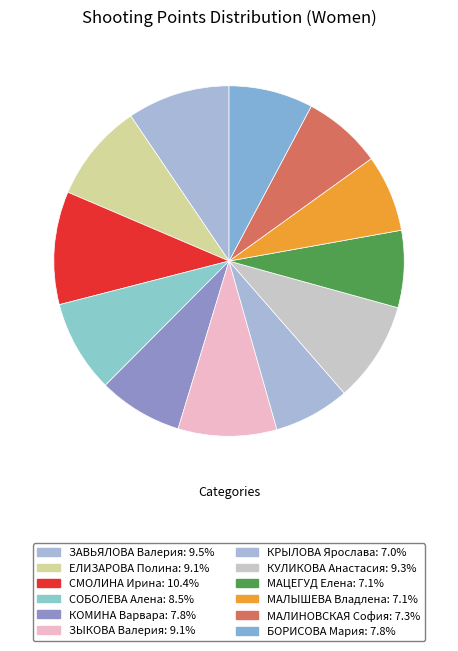

To the nearest percent, what is the average slice percentage?

8%